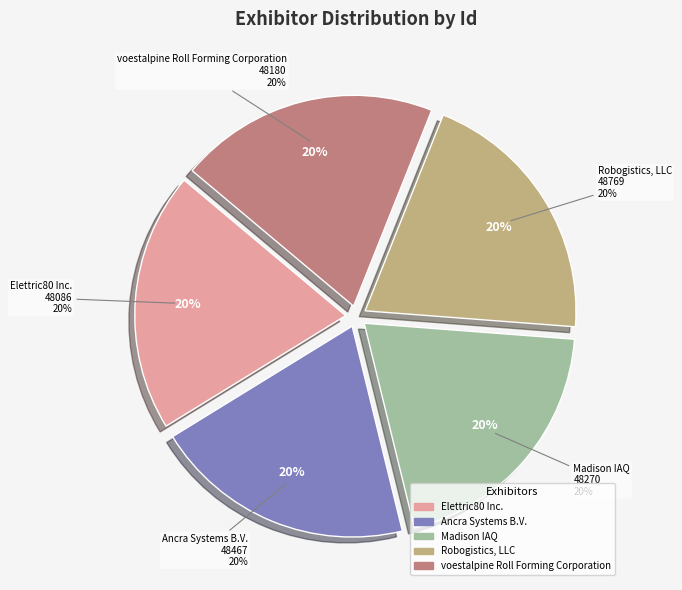

Do voestalpine Roll Forming Corporation and Elettric80 Inc. together represent more than half of the pie?

No